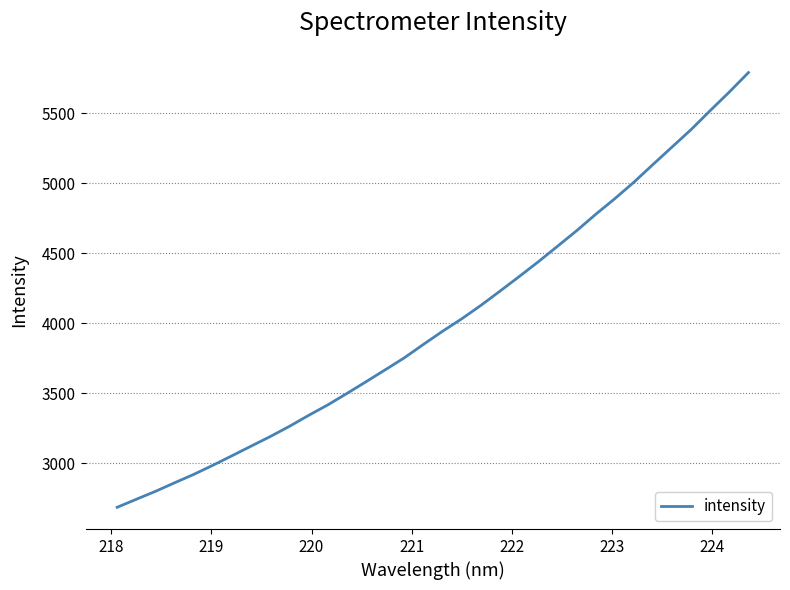

What is the minimum value shown in the chart?

2685.4